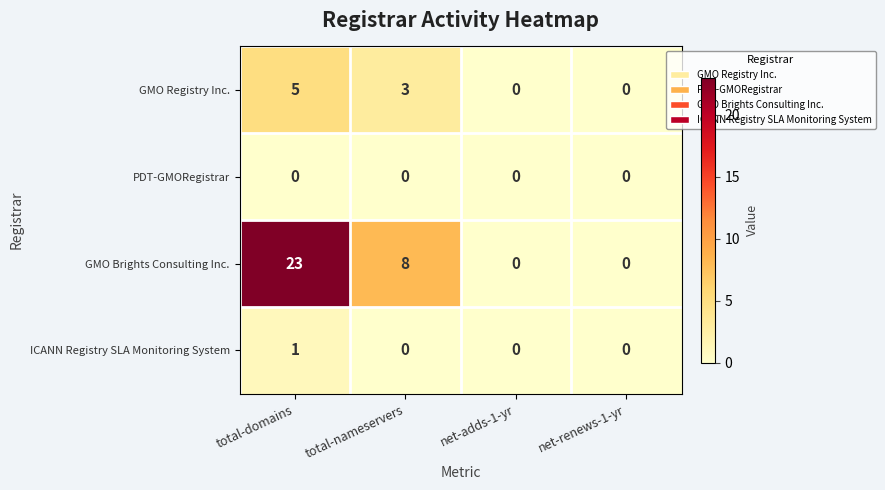

Count the GMO Registry Inc. values in the range 0 to 5.

4